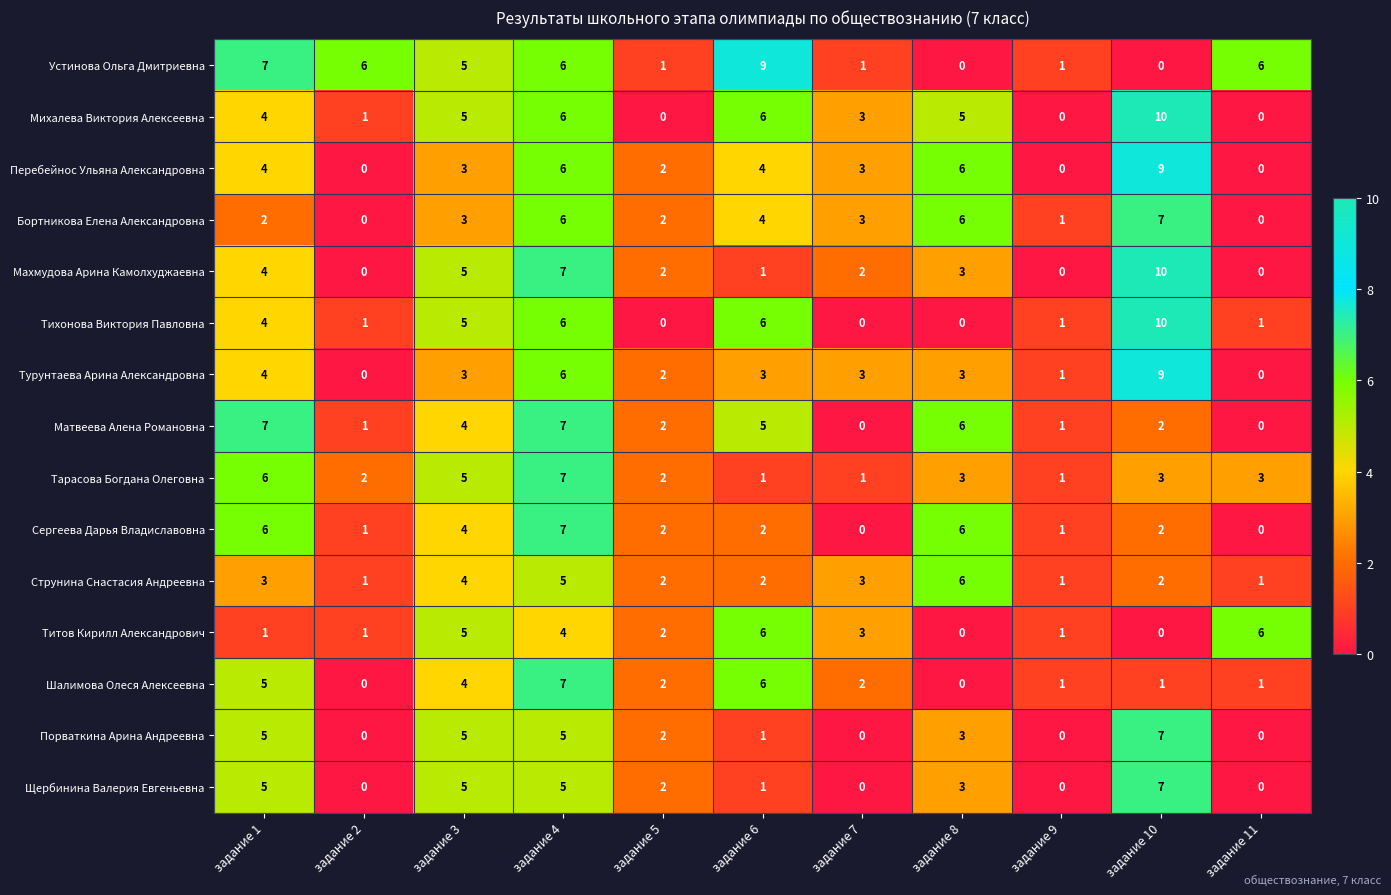

What is the difference between the maximum and minimum values in the Тихонова Виктория Павловна series?

10